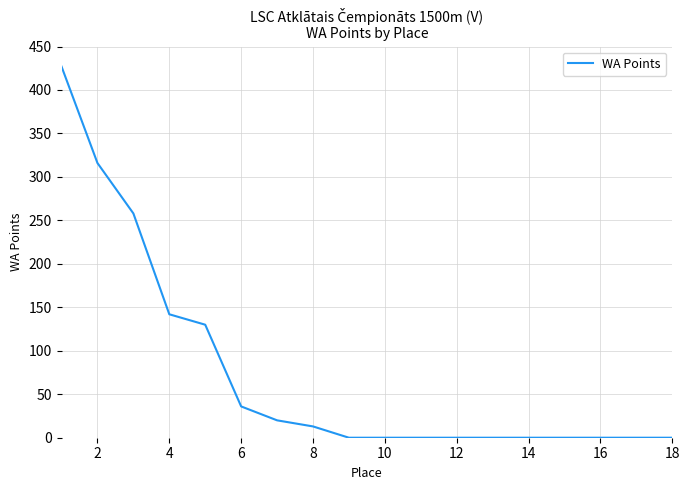

What is the maximum value shown in the chart?

427